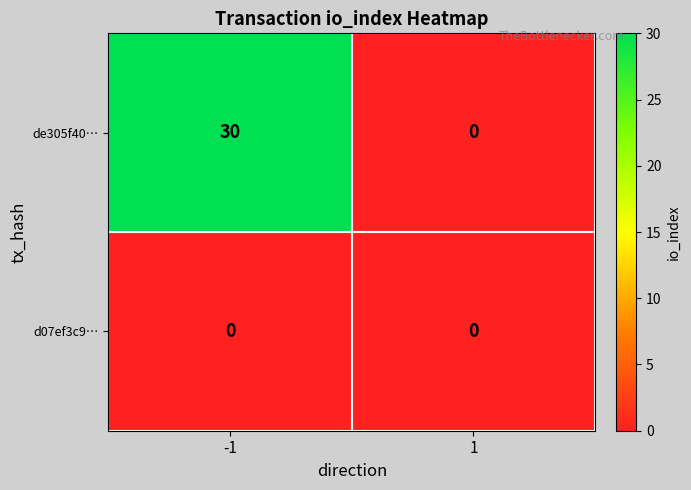

Which series has the largest total across all categories?

de305f40…